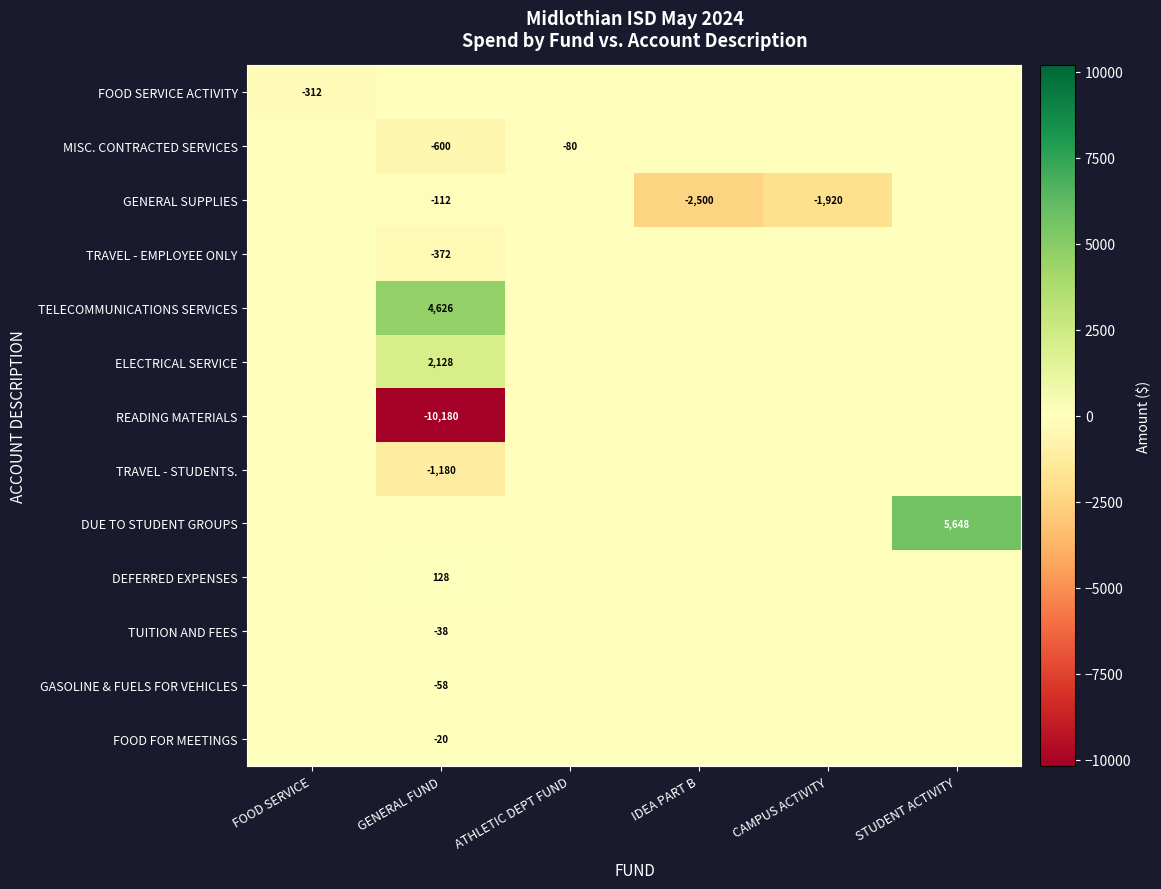

Is it true that GENERAL SUPPLIES equals -112 at GENERAL FUND?

True